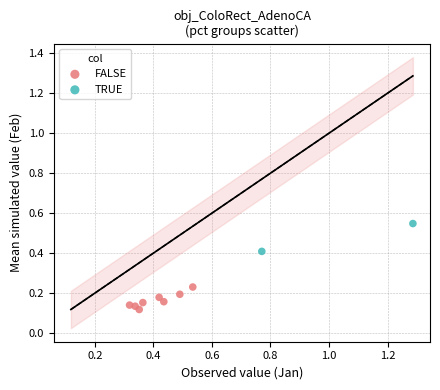

Which series has the widest spread of Y values?

TRUE